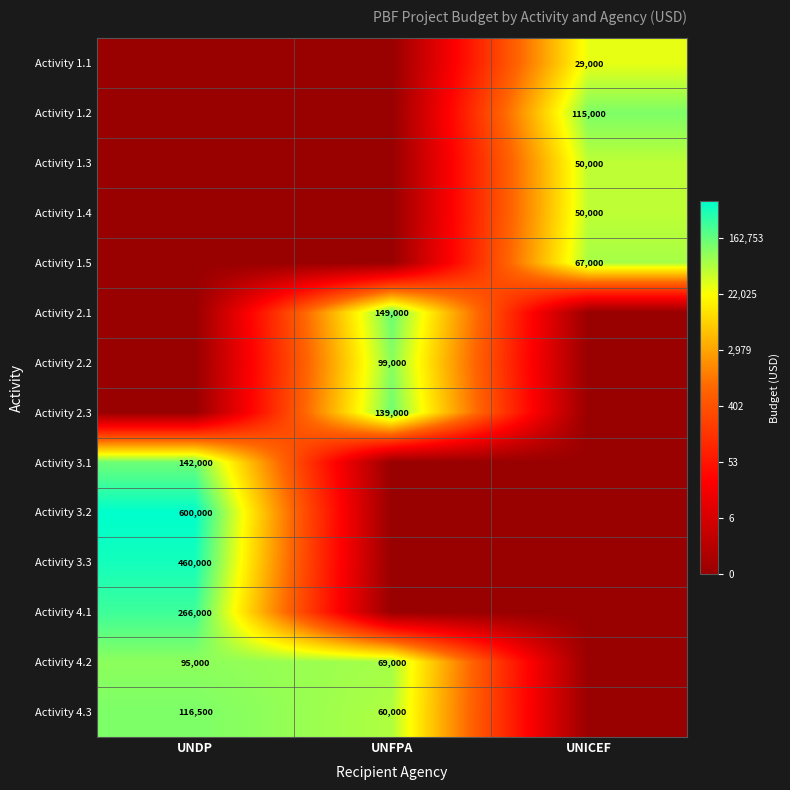

The Activity 1.4 series shows 65007 at UNICEF. True or false?

False